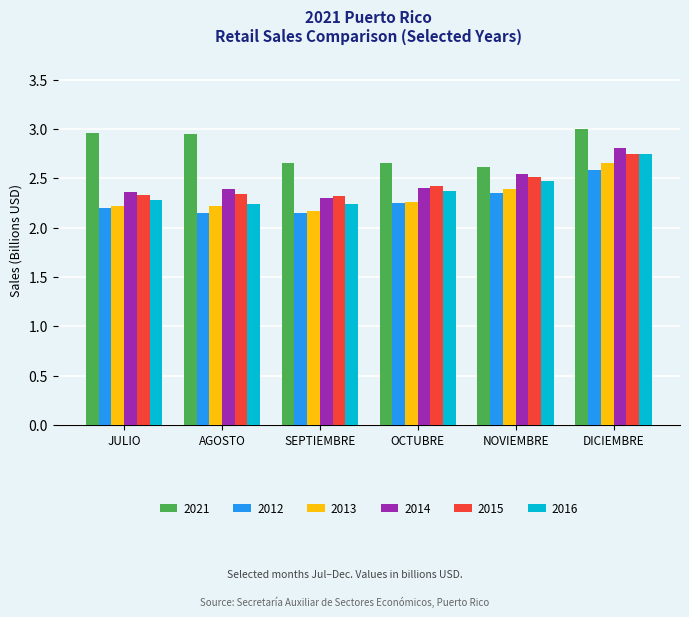

At which label does 2013 reach its peak?

DICIEMBRE